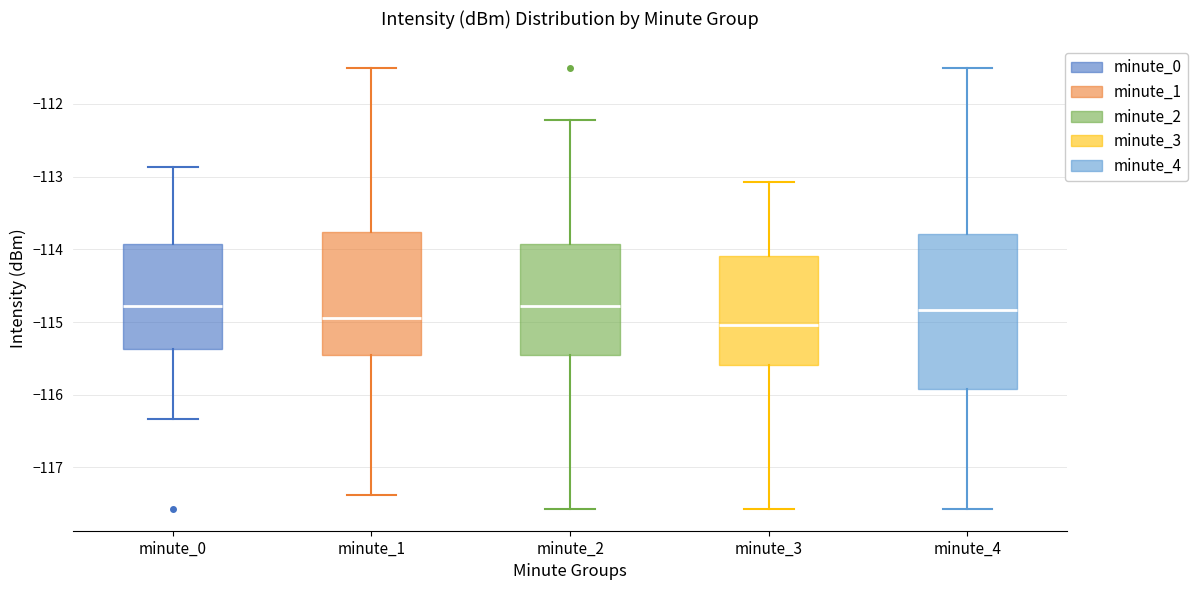

Where does the lower whisker of the box for minute_1 end on the y-axis? The values are not printed on the chart, so give them approximately, as read against the axis.

-117.4